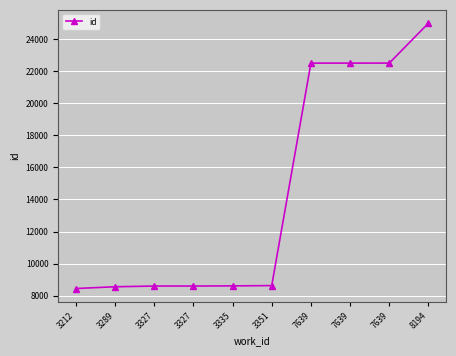

How many data points are less than 8624?

5